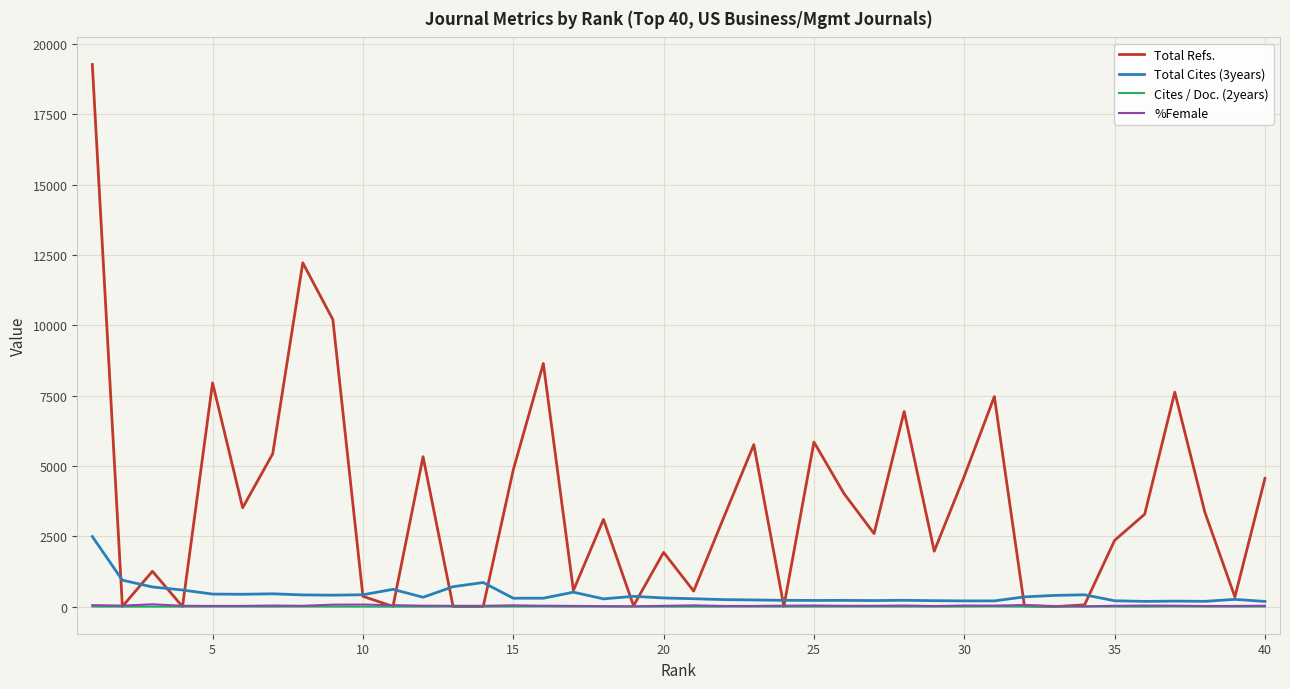

Which series has the largest total across all categories?

Total Refs.